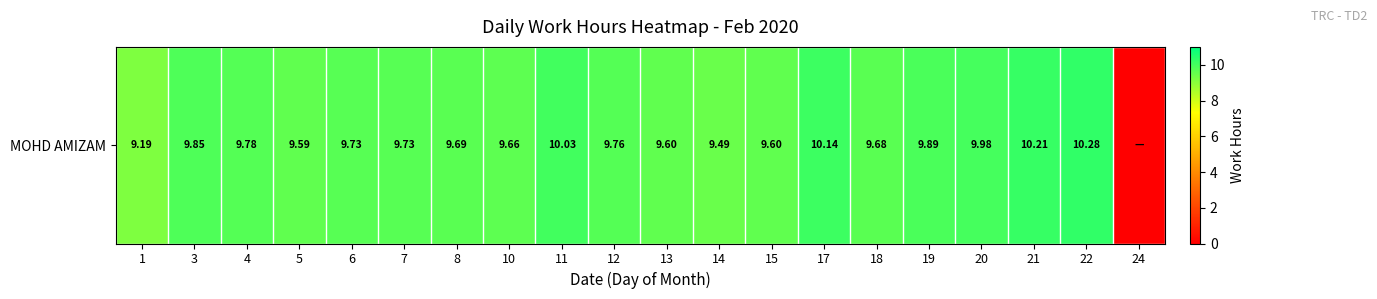

The chart shows a value of 6.3 at 5. True or false?

False